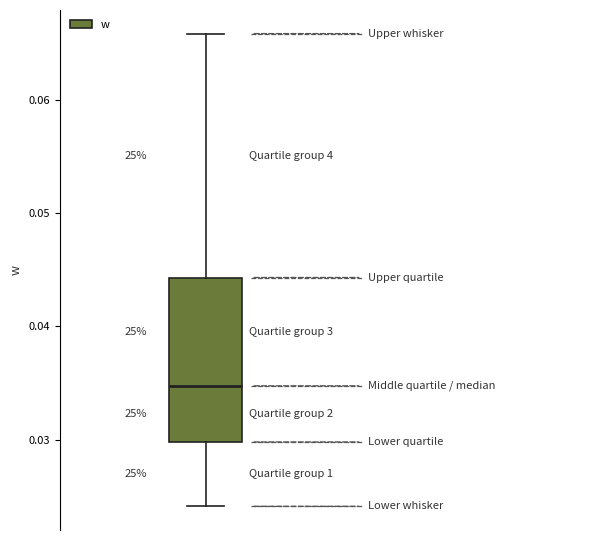

Where does the lower whisker of the box end on the y-axis? The values are not printed on the chart, so give them approximately, as read against the axis.

0.024